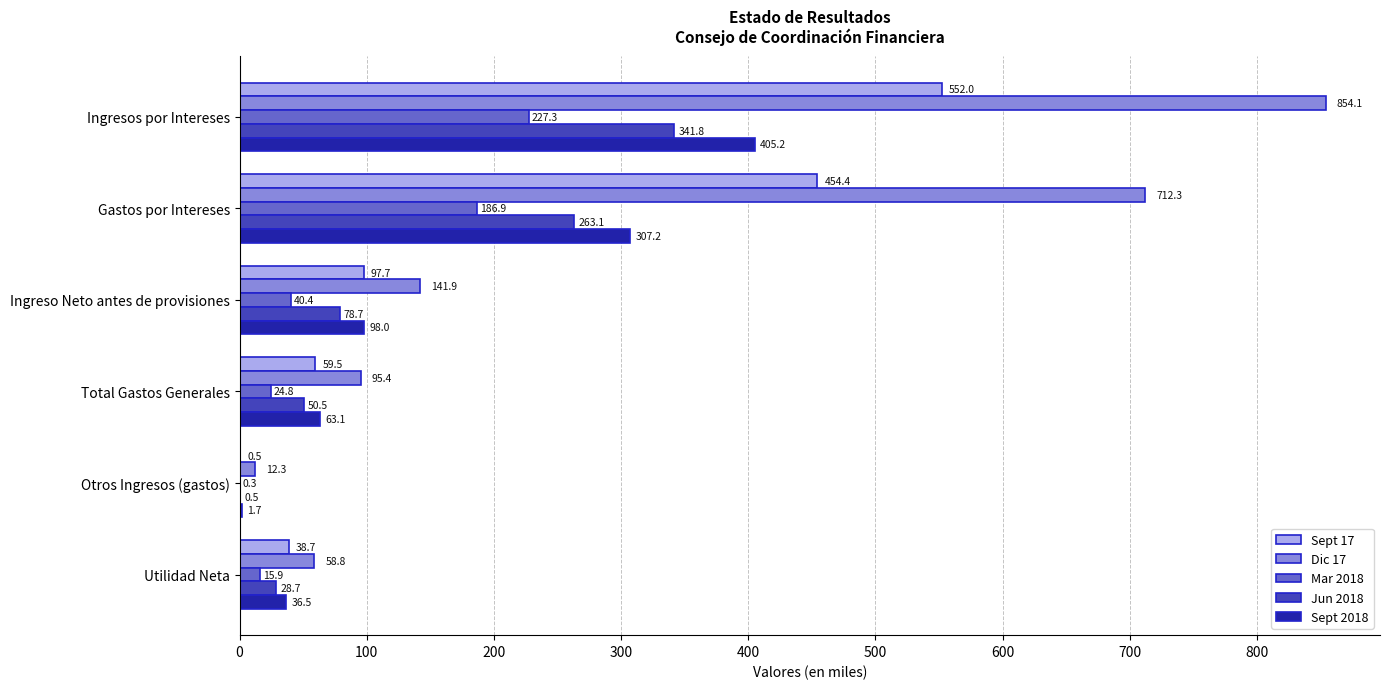

What is the sum of all Sept 2018 values?

911.7